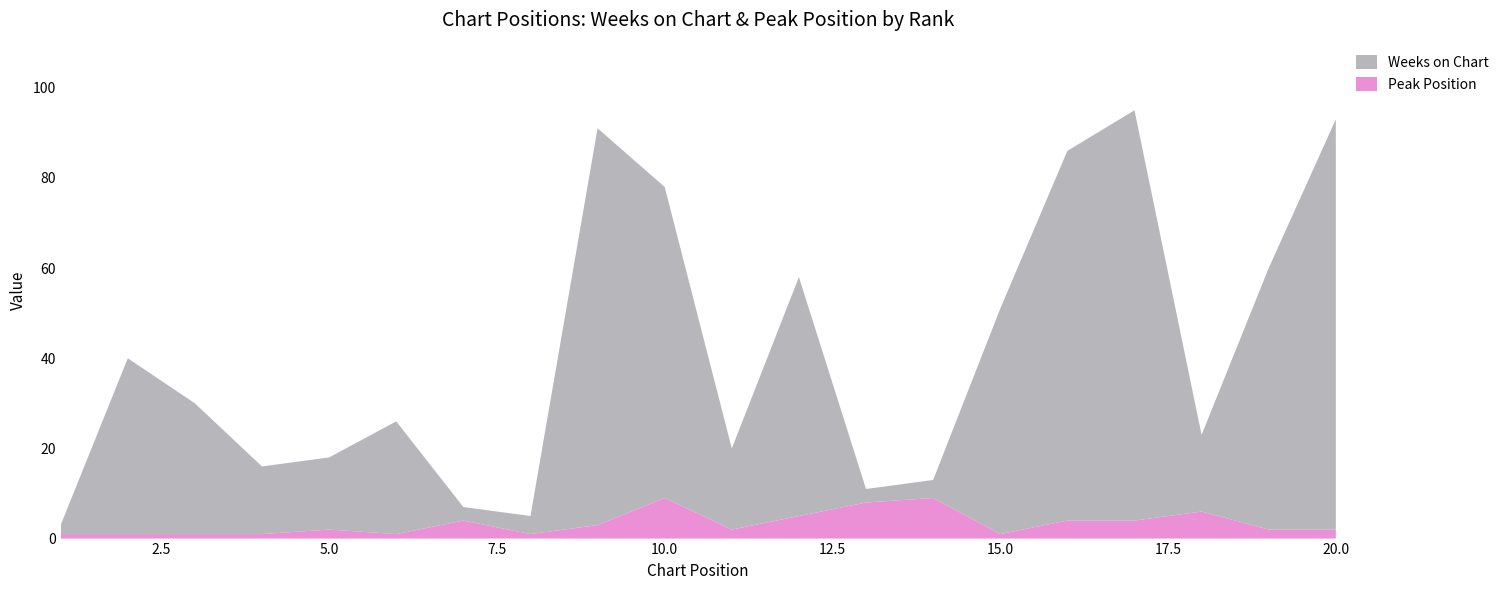

Reading right to left, list all the values displayed in this chart.

Weeks on Chart: 91	58	17	91	82	50	4	3	53	18	69	88	4	3	25	16	15	29	39	2
Peak Position: 2	2	6	4	4	1	9	8	5	2	9	3	1	4	1	2	1	1	1	1